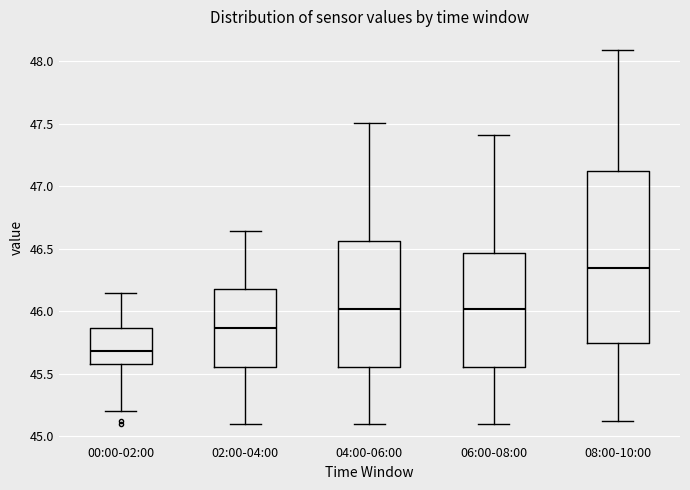

Reading left to right, read every box against the y-axis: the position of its median line, the range the box covers, and the ends of its whiskers. The values are not printed on the chart, so give them approximately, as read against the axis.

00:00-02:00: median 45.70, box 45.60 to 45.85, whiskers 45.20 to 46.15
02:00-04:00: median 45.85, box 45.55 to 46.20, whiskers 45.10 to 46.65
04:00-06:00: median 46.00, box 45.55 to 46.55, whiskers 45.10 to 47.50
06:00-08:00: median 46.00, box 45.55 to 46.45, whiskers 45.10 to 47.40
08:00-10:00: median 46.35, box 45.75 to 47.10, whiskers 45.10 to 48.10